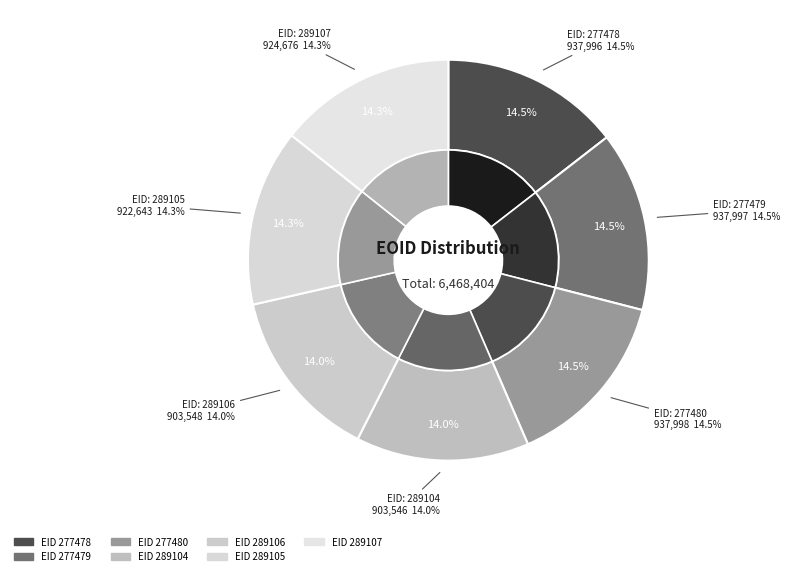

Combined, do 289106 and 289105 account for over 50%?

No